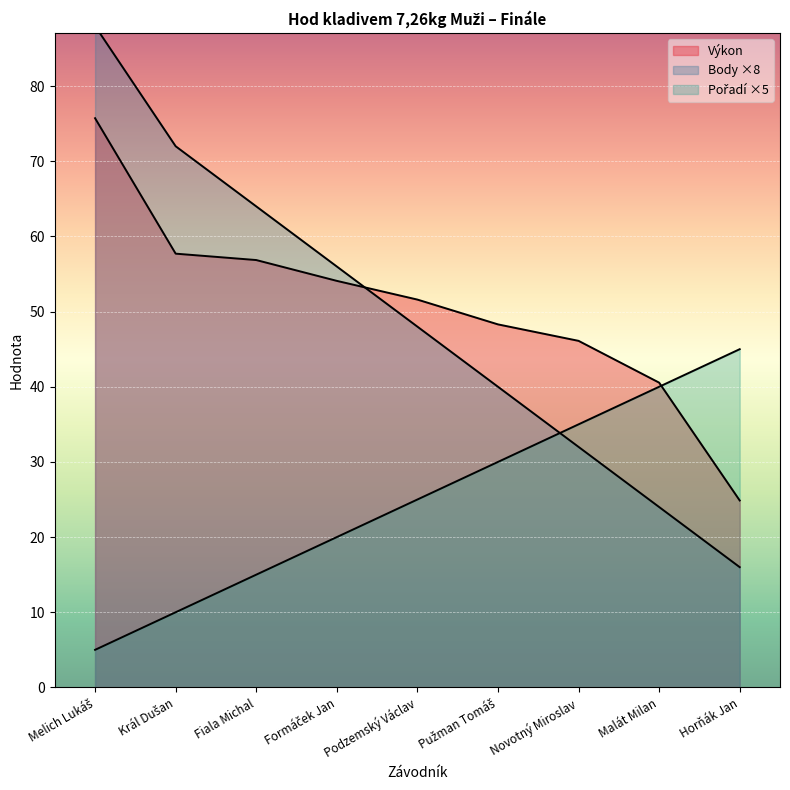

What position from the right is Fiala Michal?

7